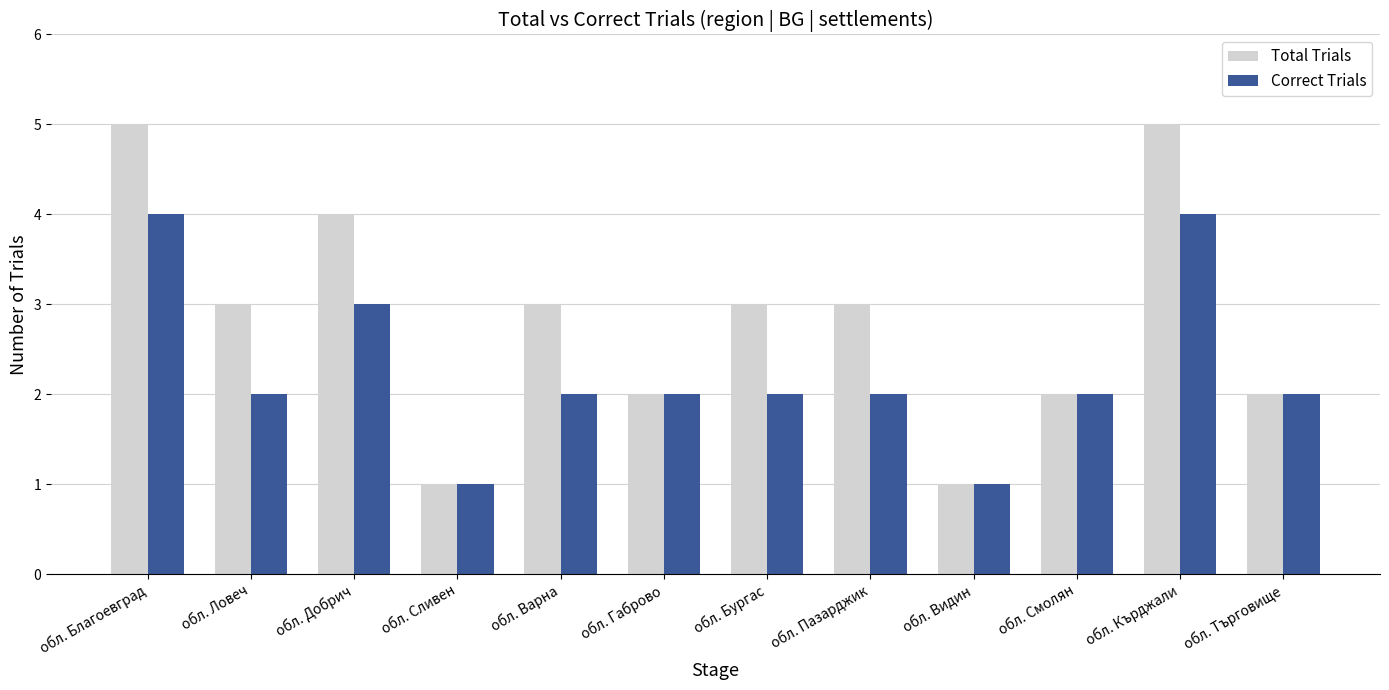

True or false: Correct Trials has a value of 3 at обл. Добрич.

True